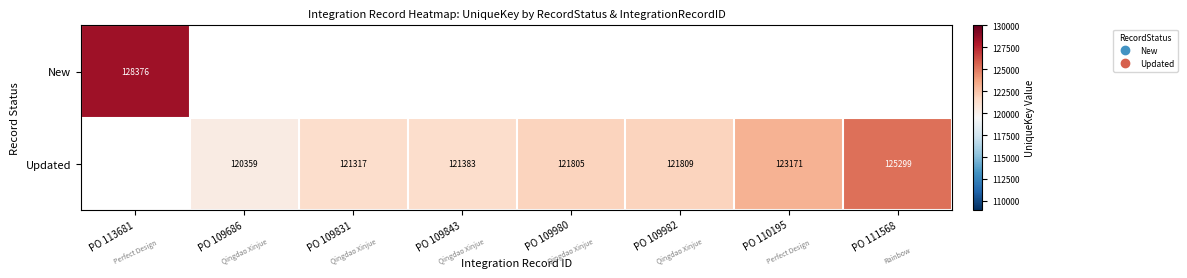

List the series in order of their peak value, highest first.

New, Updated